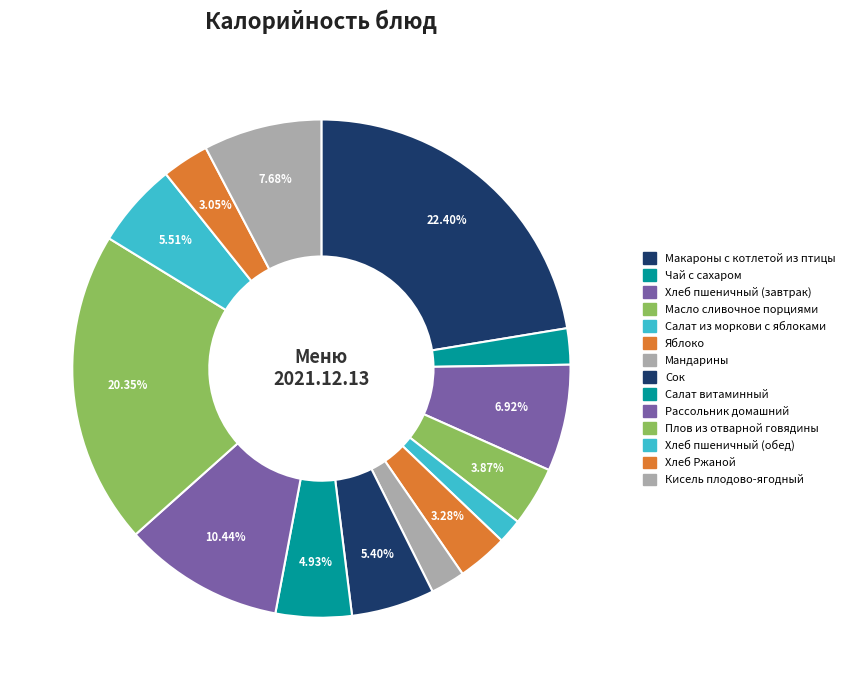

To the nearest percent, what percentage of the pie is Яблоко?

3%